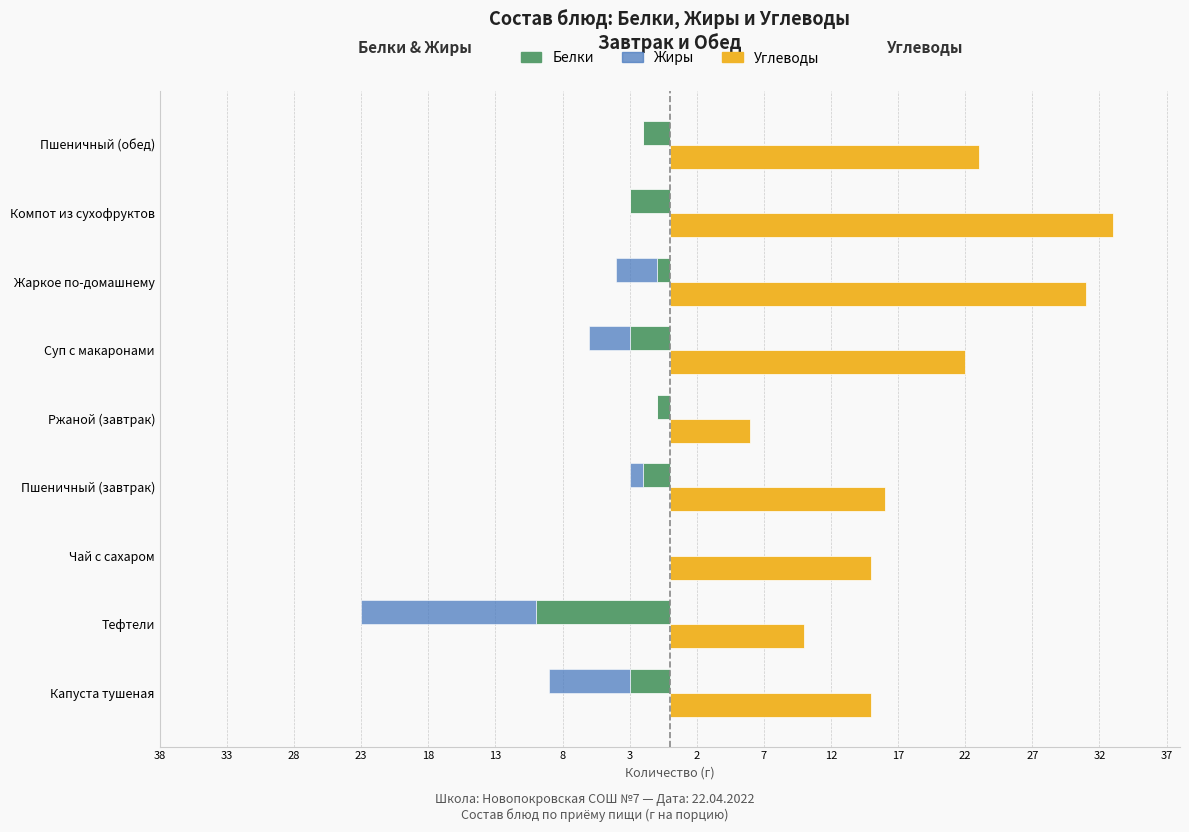

Reading right to left, extract all data points from this chart.

Белки: -2	-3	-1	-3	-1	-2	0	-10	-3
Жиры: 0	0	-3	-3	0	-1	0	-13	-6
Углеводы: 23	33	31	22	6	16	15	10	15